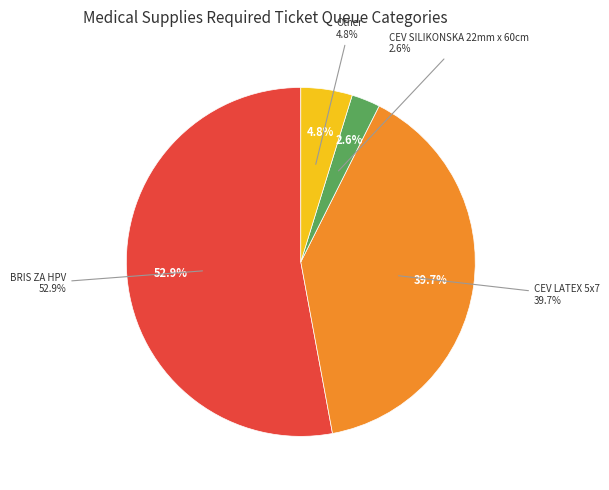

True or false: CEV SILIKONSKA 22mm x 60cm accounts for 3% of the total.

True